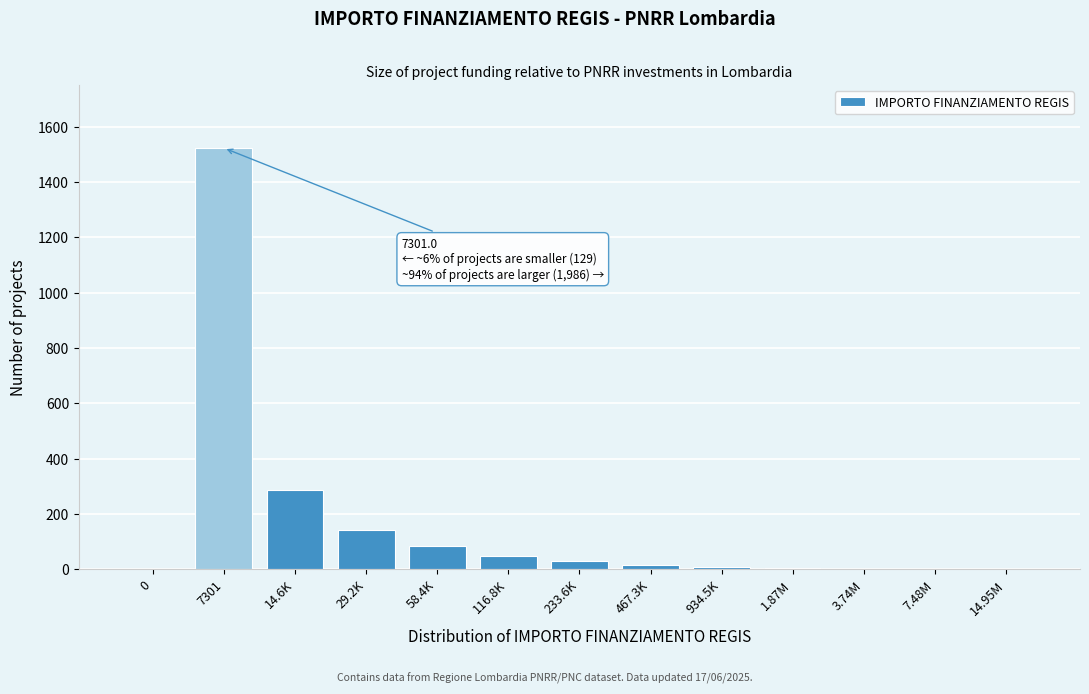

Which category has the highest value across all series?

7301